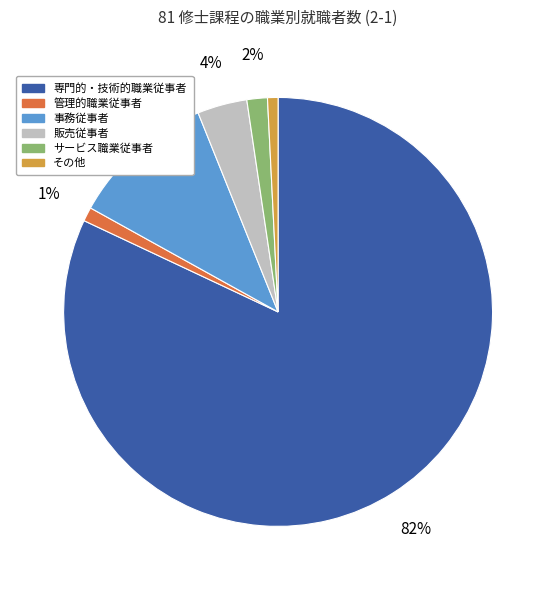

Between サービス職業従事者 and 販売従事者, which is larger?

販売従事者